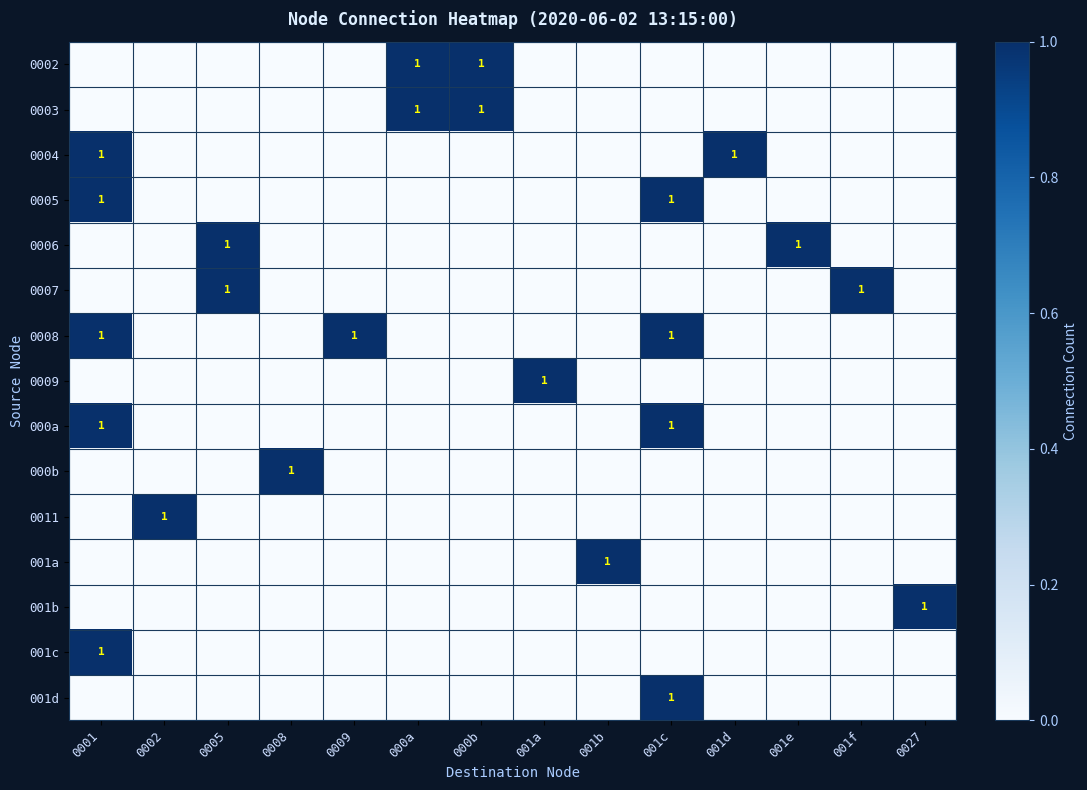

What is the maximum value shown in the chart?

1